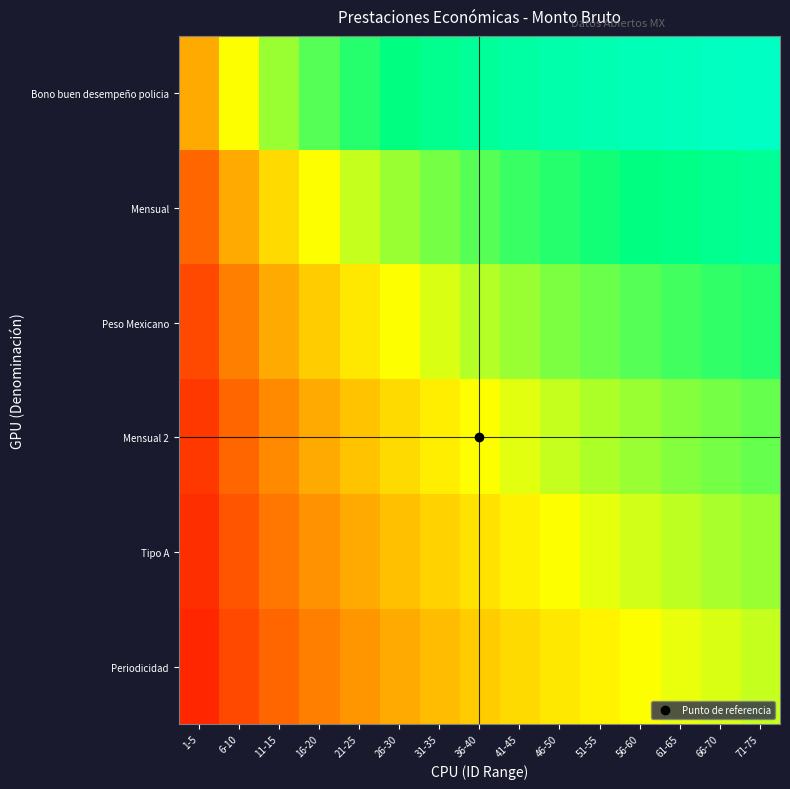

What is the spread (max minus min) of values at 21-25?

0.4